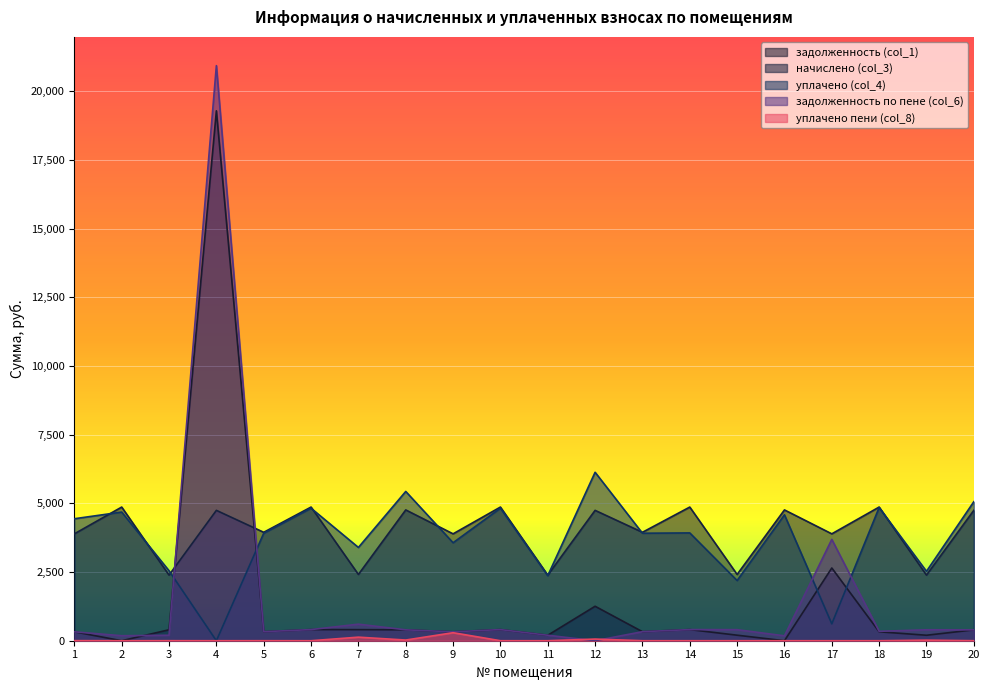

Where does the задолженность по пене (col_6) series first go above 395?

4